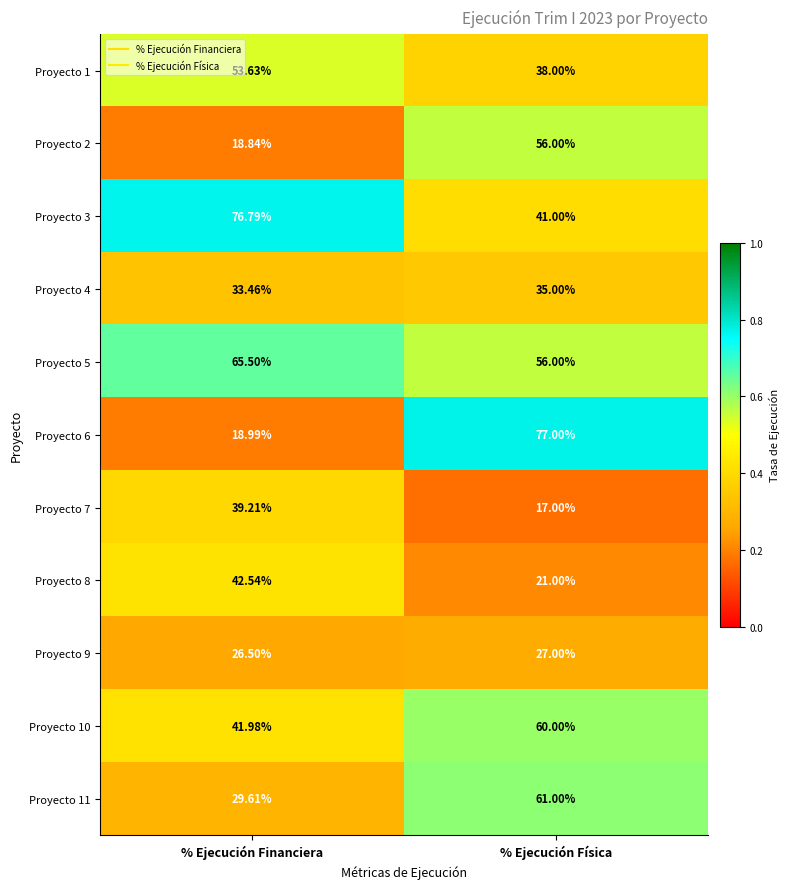

Which label corresponds to the largest value in the chart?

% Ejecución Física